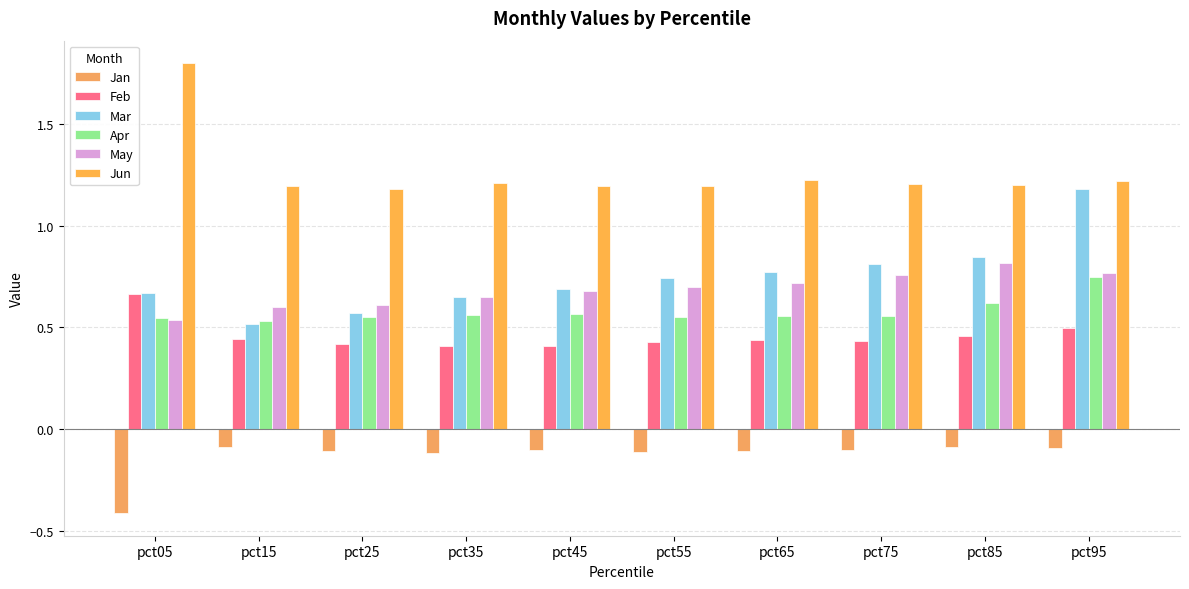

Reading left to right, transcribe all the data shown in this chart.

Jan: -0.4	-0.1	-0.1	-0.1	-0.1	-0.1	-0.1	-0.1	-0.1	-0.1
Feb: 0.7	0.4	0.4	0.4	0.4	0.4	0.4	0.4	0.5	0.5
Mar: 0.7	0.5	0.6	0.6	0.7	0.7	0.8	0.8	0.8	1.2
Apr: 0.5	0.5	0.6	0.6	0.6	0.6	0.6	0.6	0.6	0.8
May: 0.5	0.6	0.6	0.6	0.7	0.7	0.7	0.8	0.8	0.8
Jun: 1.8	1.2	1.2	1.2	1.2	1.2	1.2	1.2	1.2	1.2